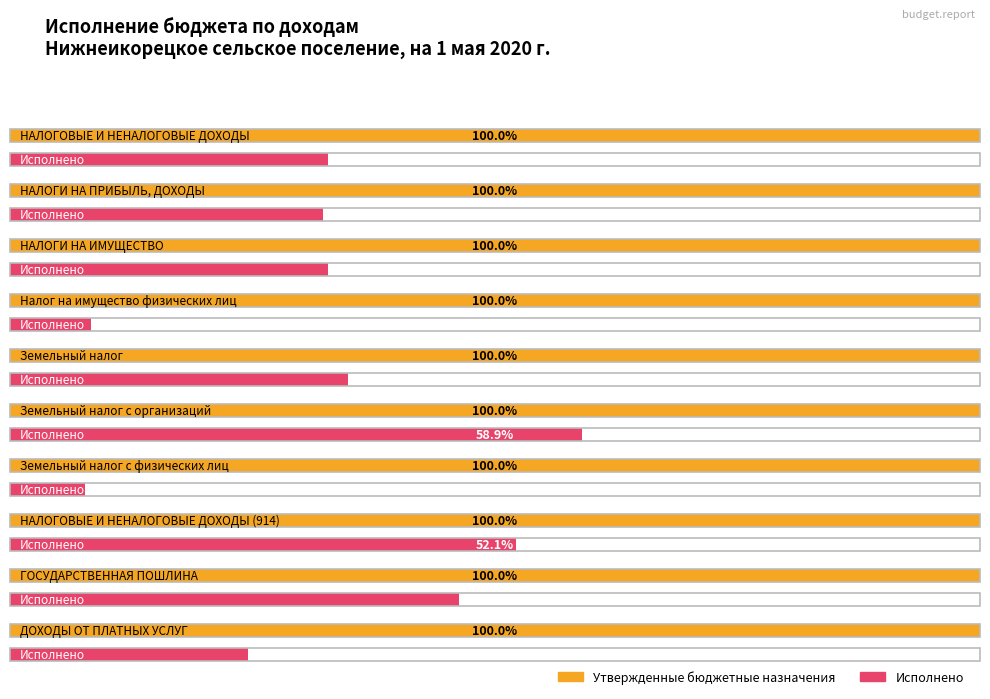

What position from the right is НАЛОГОВЫЕ И НЕНАЛОГОВЫЕ ДОХОДЫ?

10